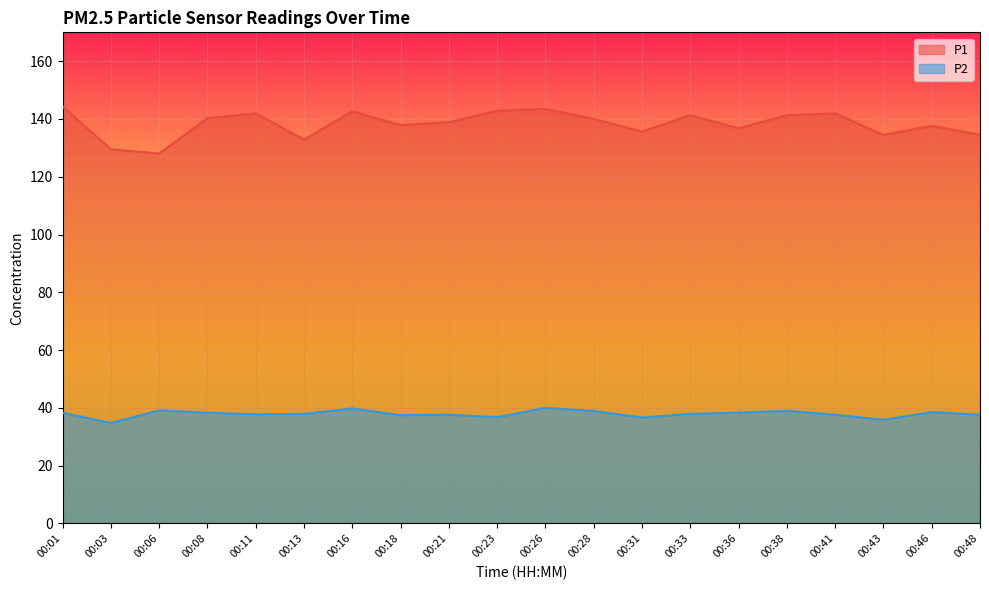

True or false: P2 and P1 cross at least once.

False